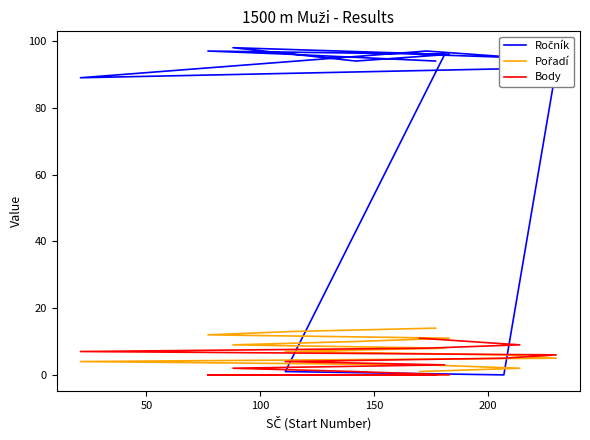

Which series has the largest range (max minus min)?

Ročník